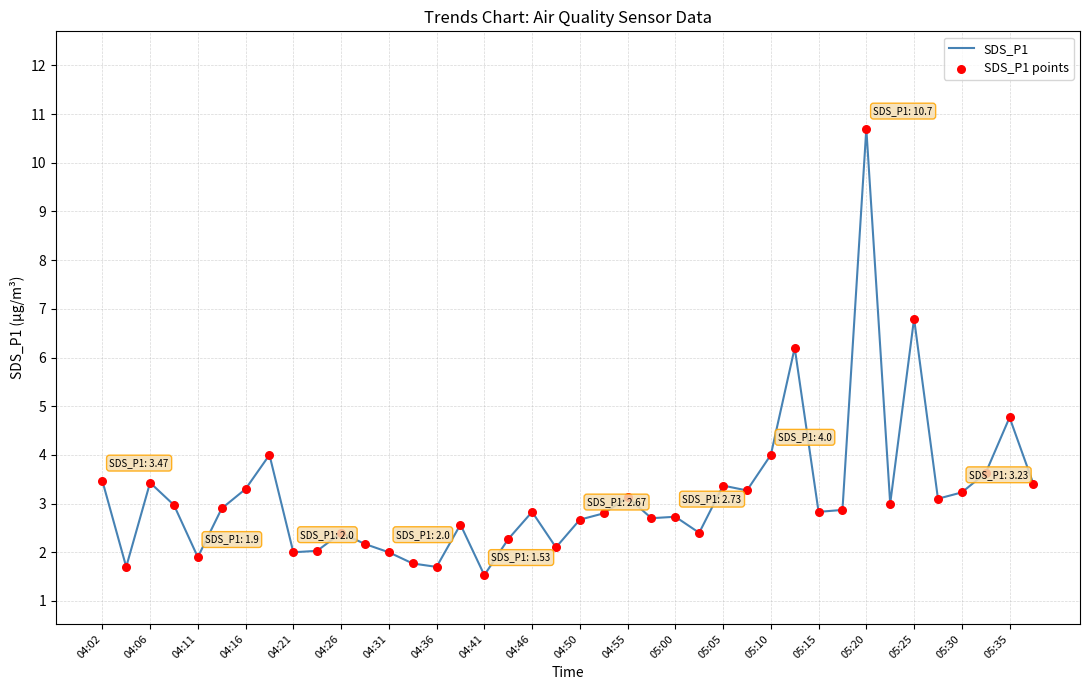

What is the minimum value shown in the chart?

1.5